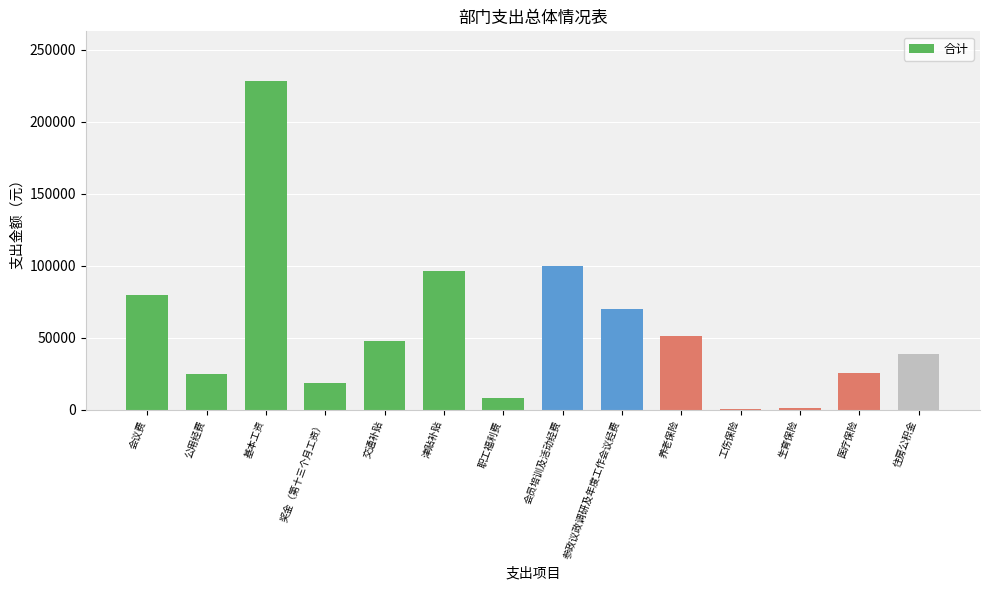

What is the sum of all values?

791560